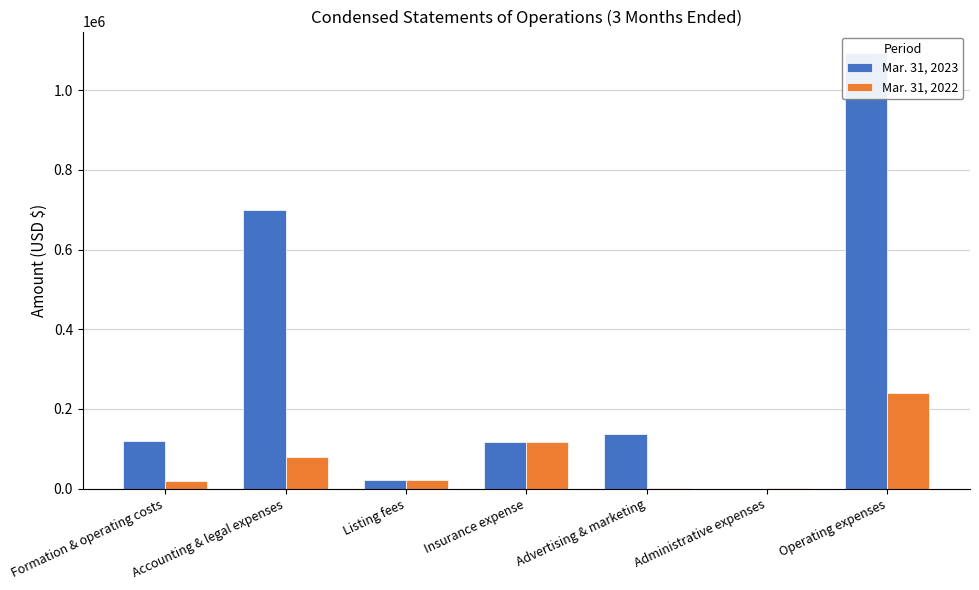

The Mar. 31, 2023 series shows 699453 at Accounting & legal expenses. True or false?

True